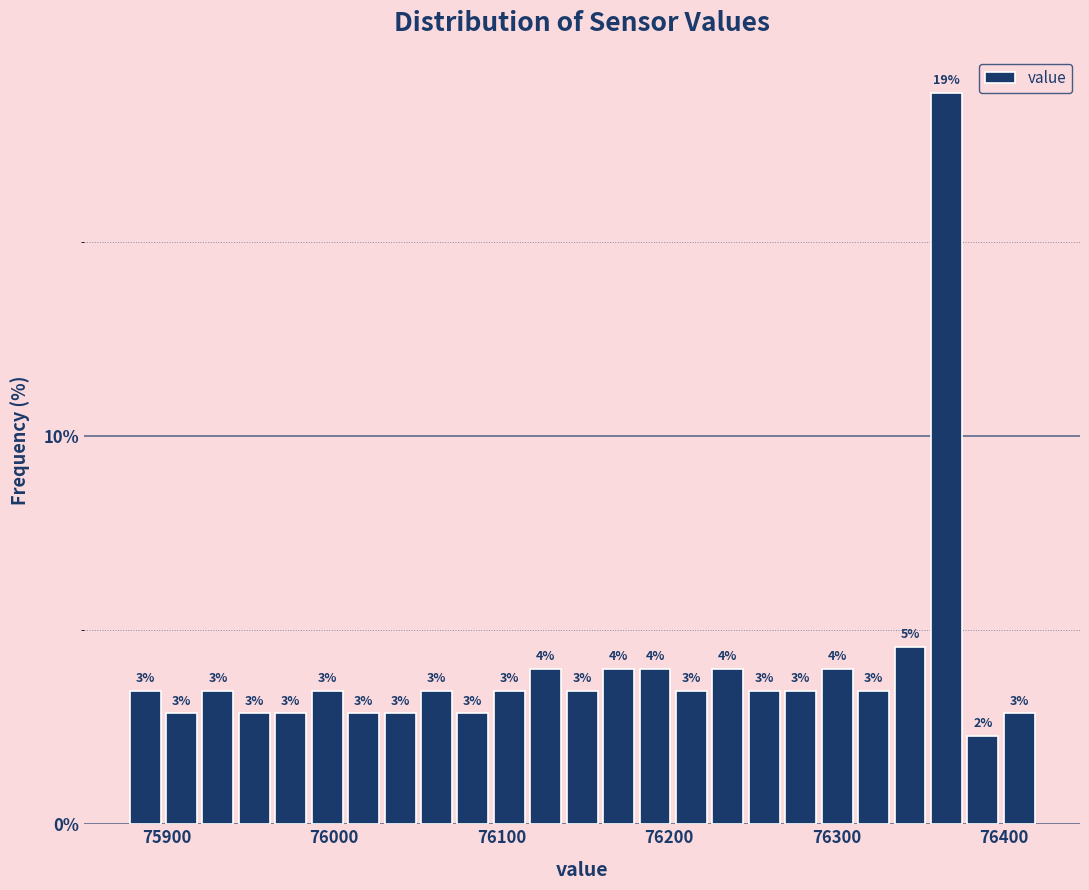

Read against the x-axis, roughly where is the centre of the tallest bar?

76370